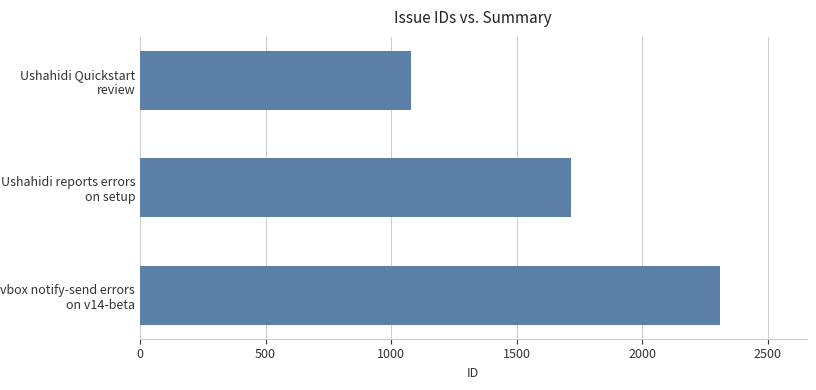

Approximately how many times larger is the value at Ushahidi reports errors on setup compared to Ushahidi Quickstart review?

1.6